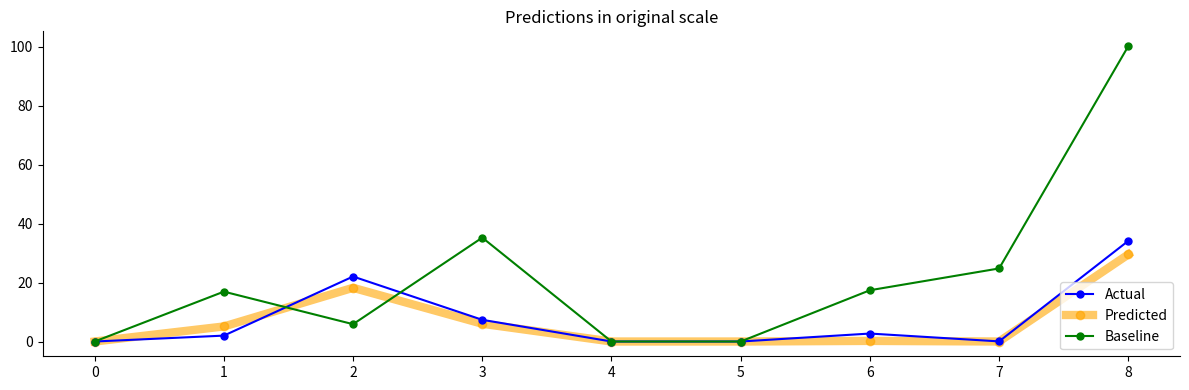

True or false: Actual has more than 2 interior local peaks.

False